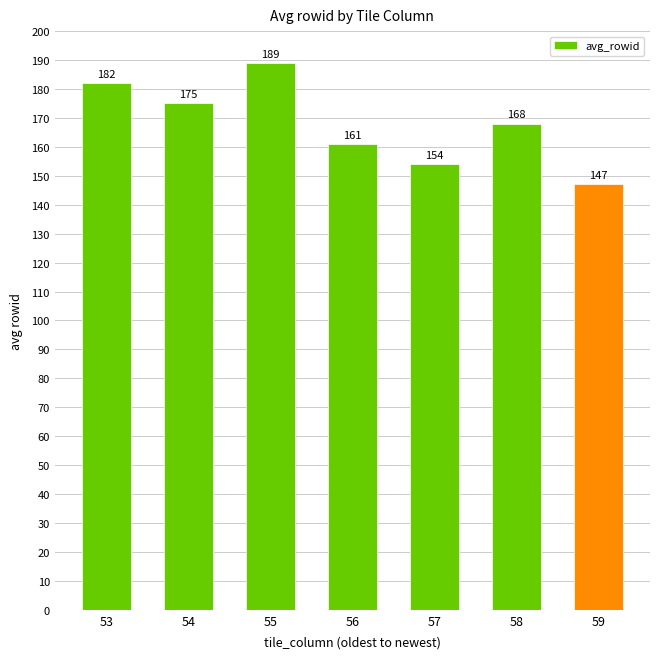

Where does the data first go above 168?

53